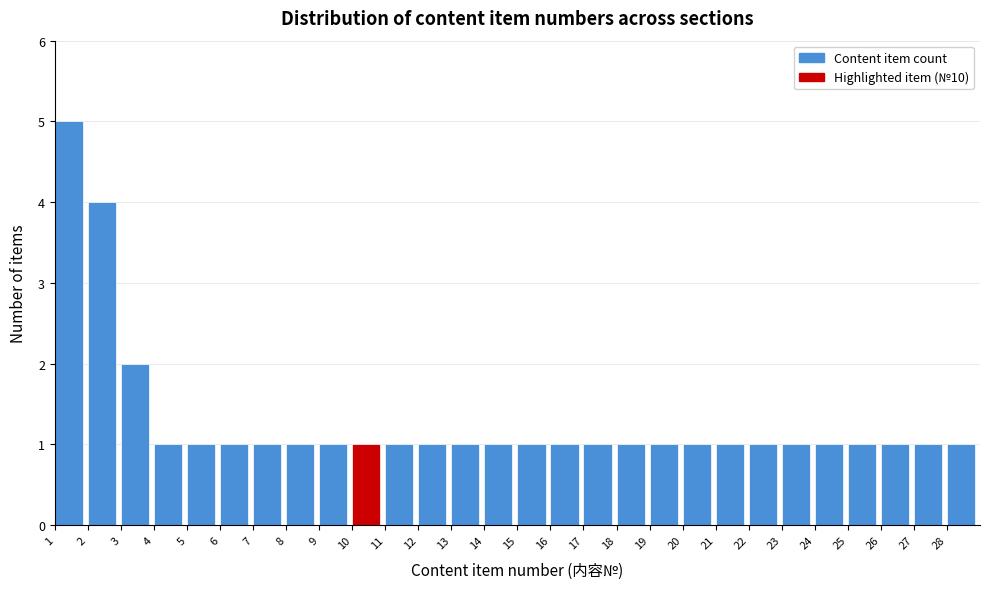

Which range on the x-axis has the tallest bar?

1 to 2